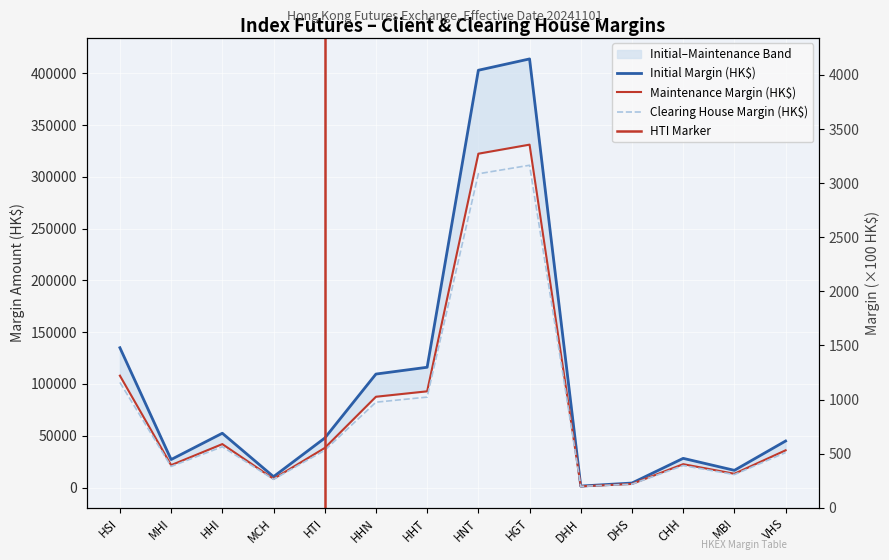

Reading left to right, transcribe all the data shown in this chart.

Initial Margin (HK$): 134995	26999	52402	10480	47720	109565	116122	402976	413909	1396	4309	28156	16585	44900
Maintenance Margin (HK$): 107996	21599	41921	8384	38176	87652	92897	322380	331127	1116	3447	22524	13268	35920
Clearing House Margin (HK$): 101500	20300	39400	7880	35880	82380	87310	302990	311210	1050	3240	21170	12470	33760